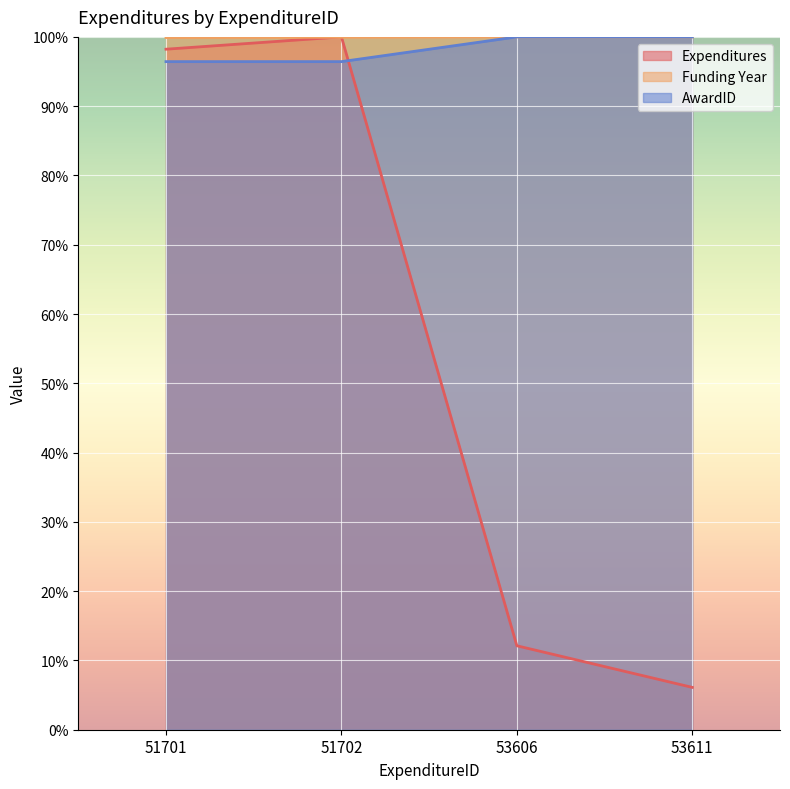

Rank the series at 51702 from lowest to highest value.

AwardID, Funding Year, Expenditures